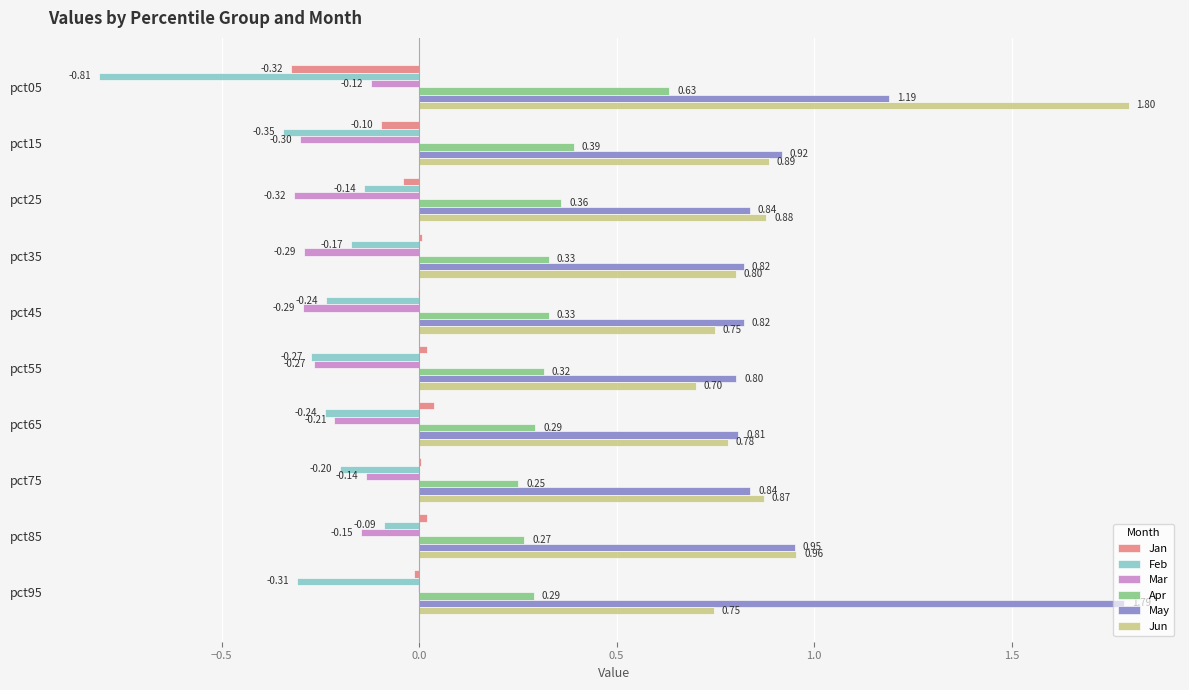

Which series has the largest total across all categories?

May